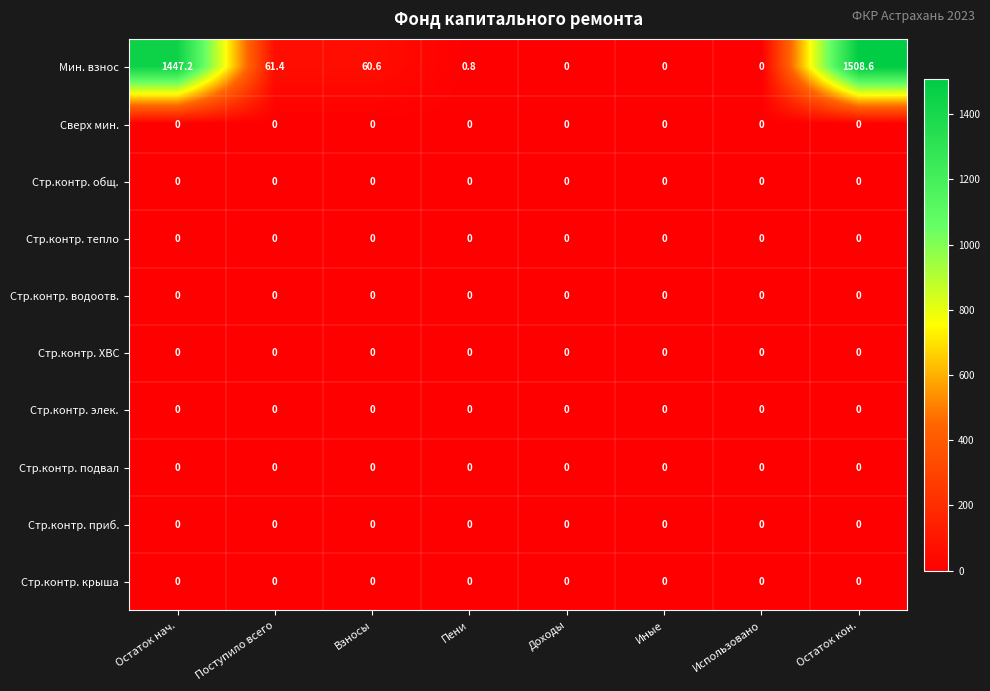

What is the greatest value displayed?

1508.6